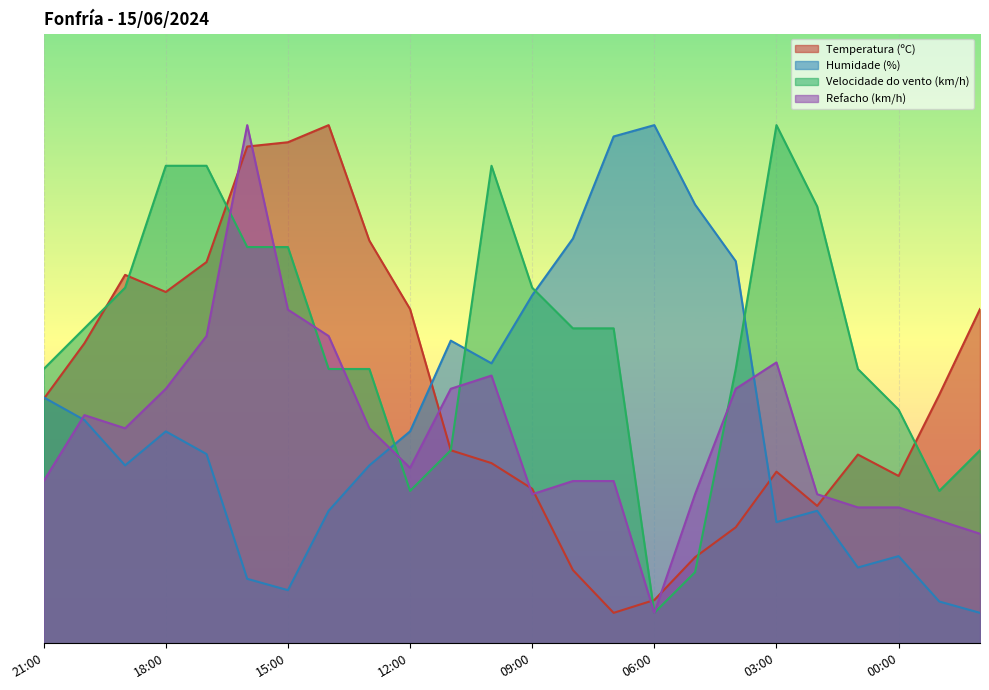

How many distinct data groups are displayed?

4